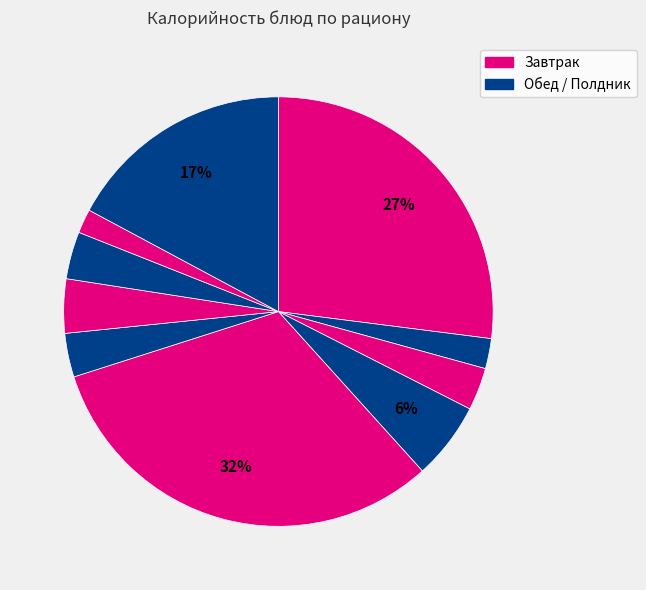

Count the number of slices in the pie.

10